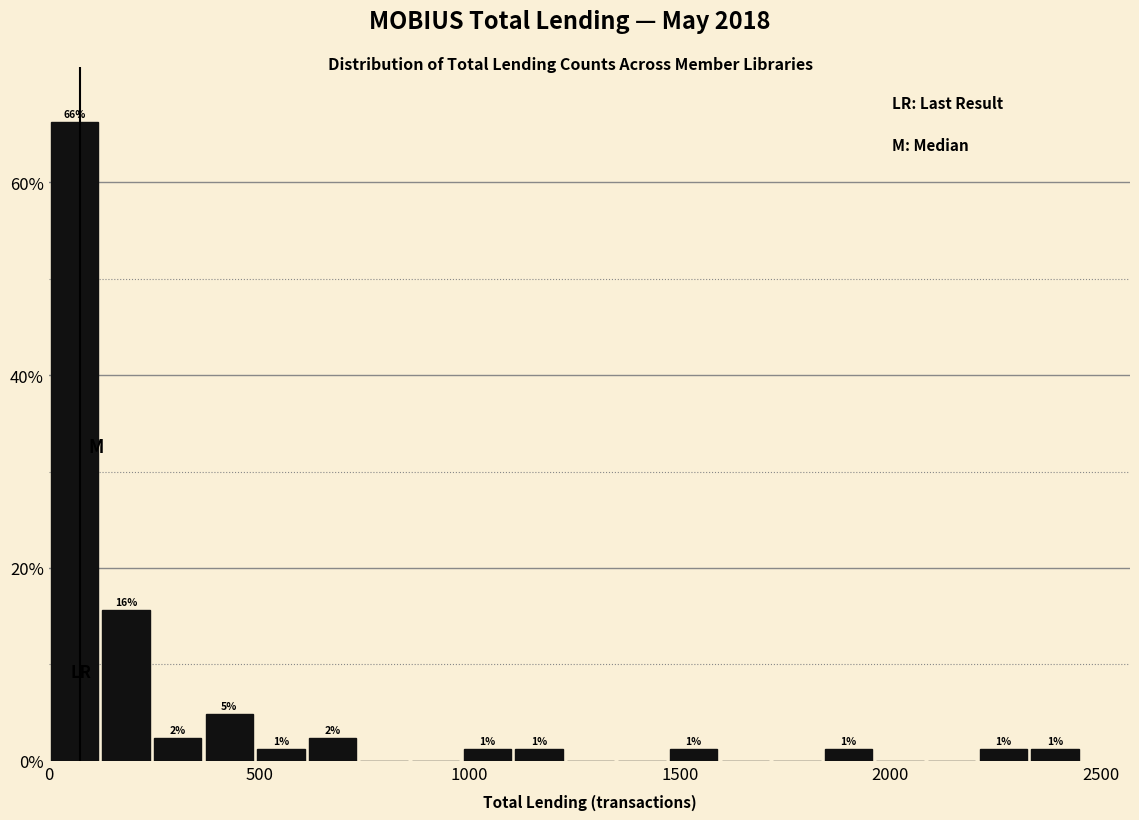

Read against the x-axis, roughly where is the centre of the tallest bar?

50